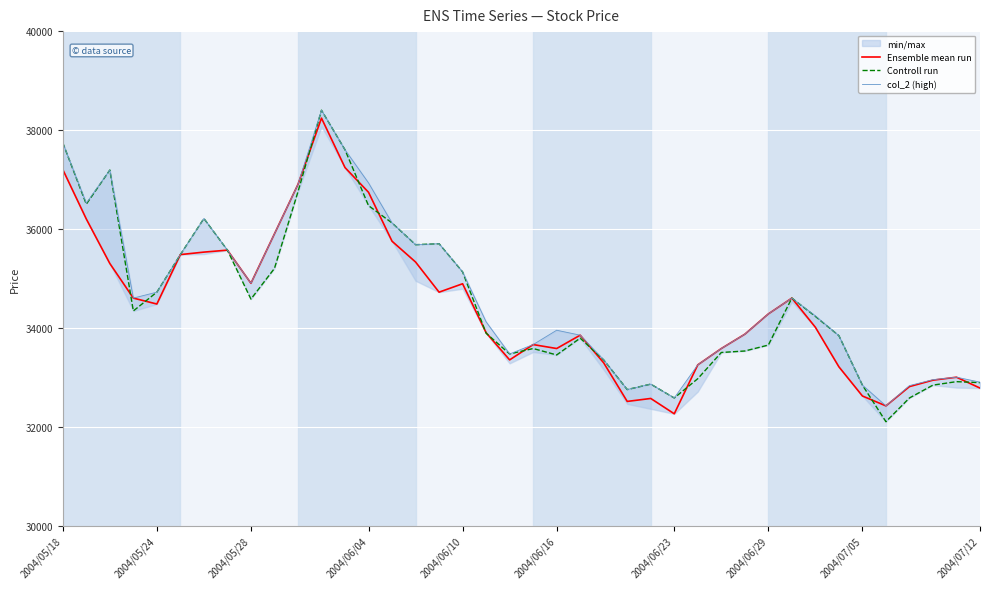

Which category has the highest value across all series?

11